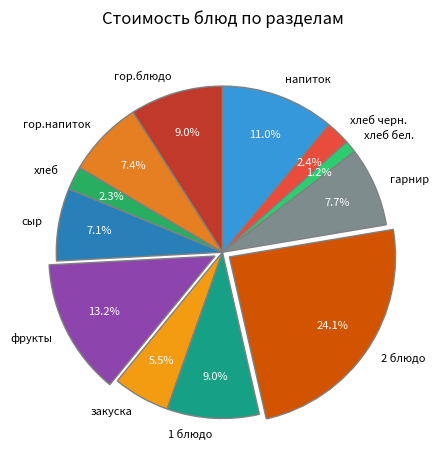

The напиток slice represents 11% of the pie. True or false?

True